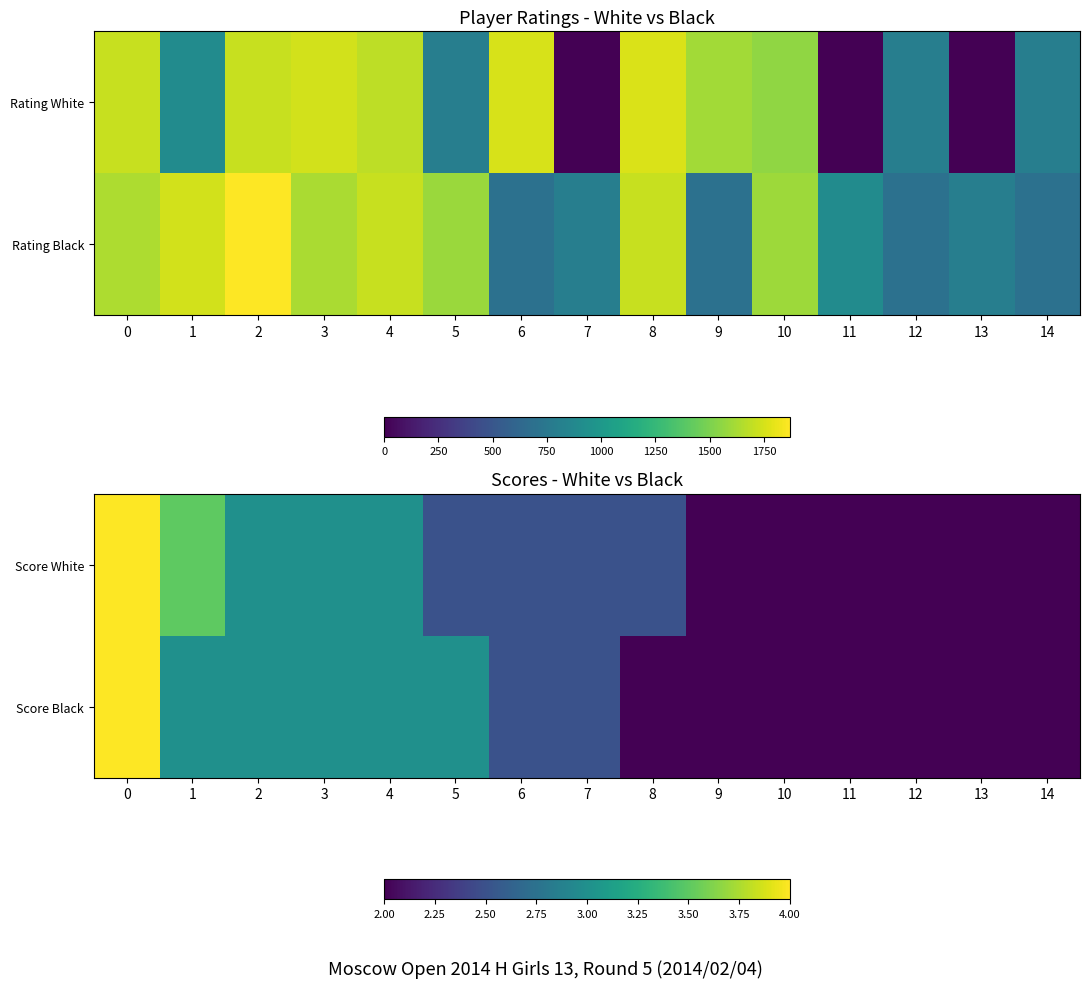

What is the sum of all Score White values?

38.5